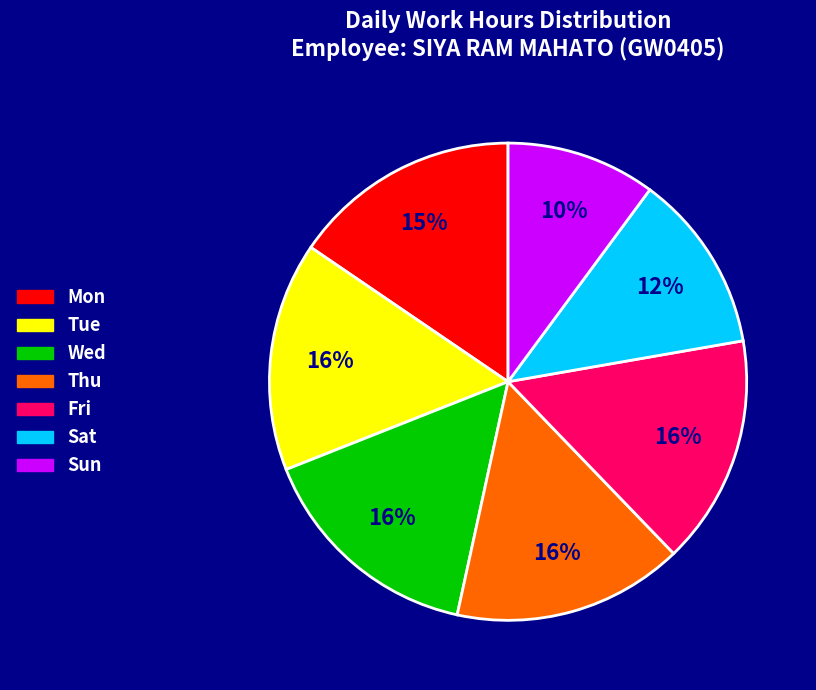

Is the sum of Fri and Sat greater than half?

No